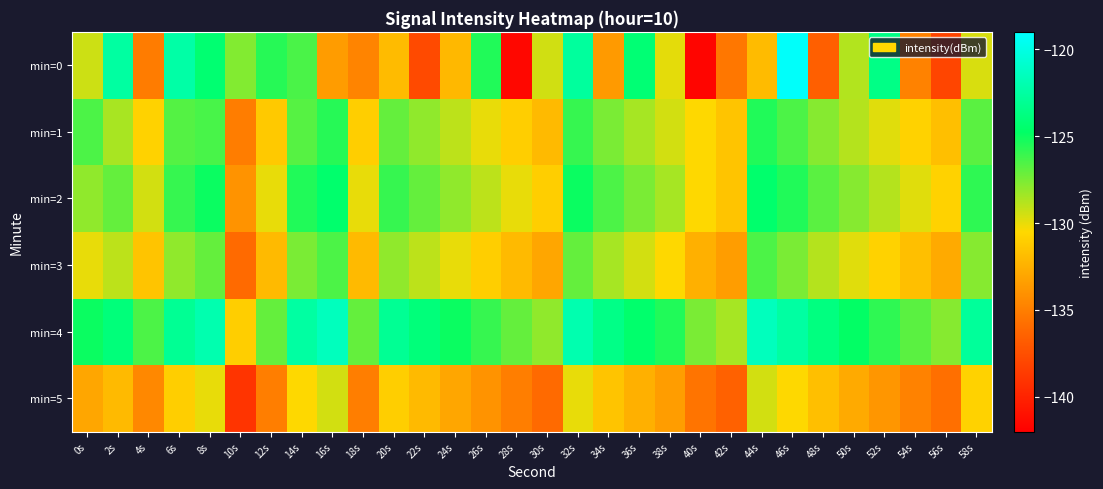

Between 44s and 18s, which is larger?

44s